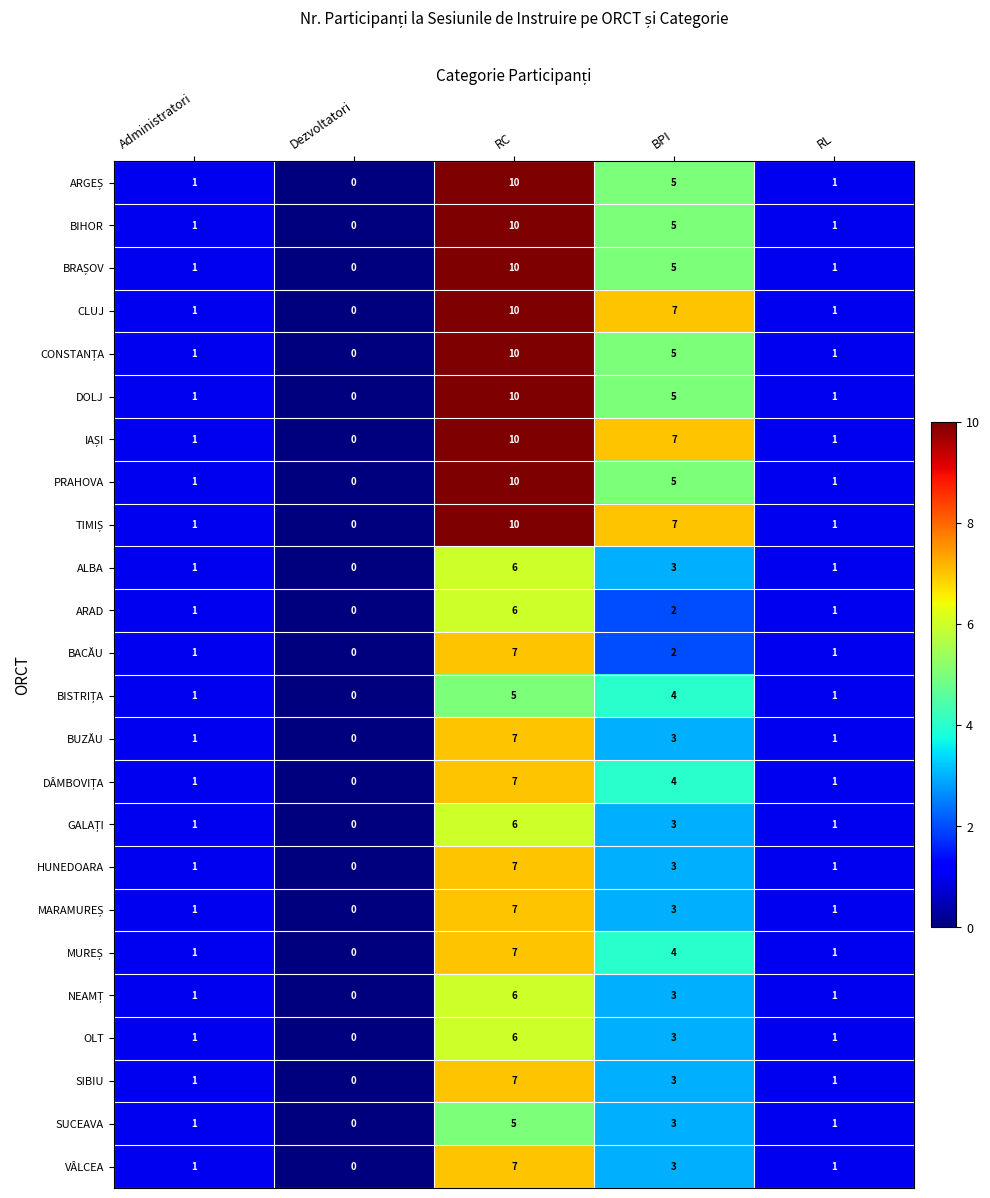

True or false: HUNEDOARA has a value of 7 at RC.

True